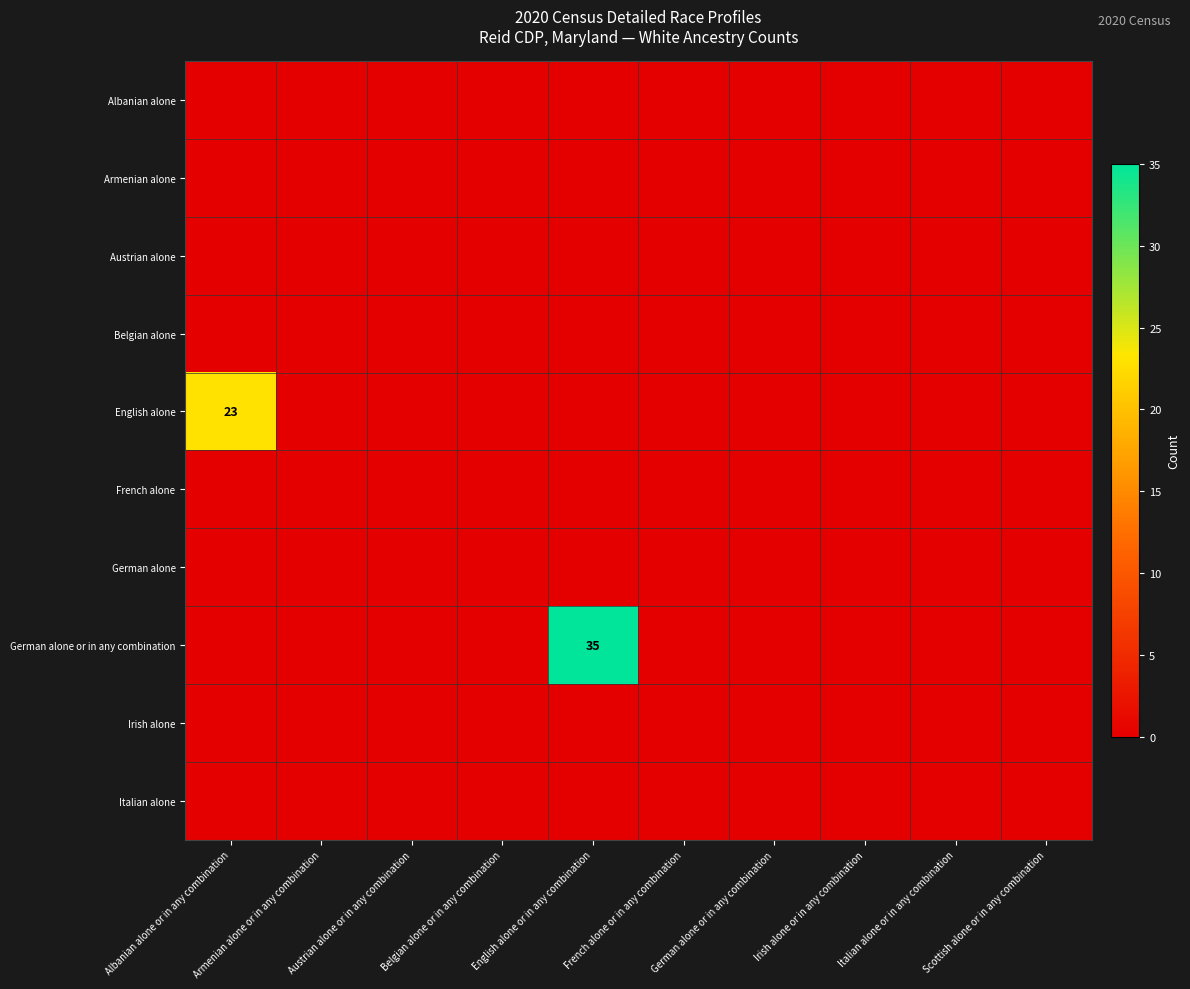

Which series has the widest spread of values?

German alone or in any combination